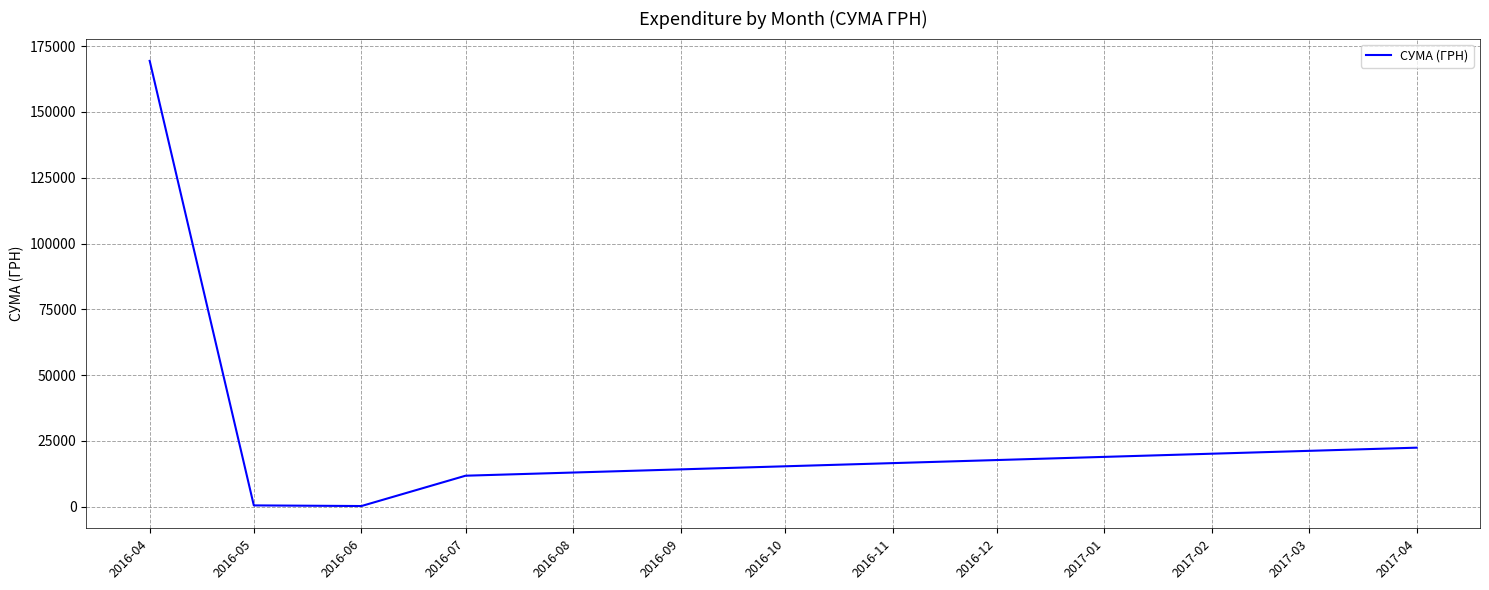

True or false: there are more than 0 points higher than both neighbors.

False